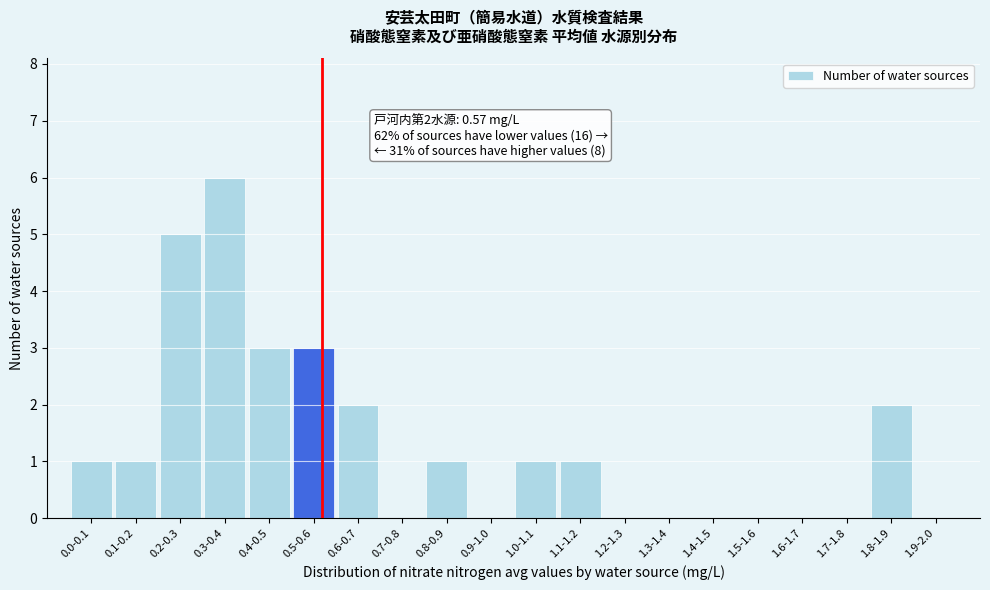

Reading left to right, list all the values displayed in this chart.

0.0-0.1=1	0.1-0.2=1	0.2-0.3=5	0.3-0.4=6	0.4-0.5=3	0.5-0.6=3	0.6-0.7=2	0.7-0.8=0	0.8-0.9=1	0.9-1.0=0	1.0-1.1=1	1.1-1.2=1	1.2-1.3=0	1.3-1.4=0	1.4-1.5=0	1.5-1.6=0	1.6-1.7=0	1.7-1.8=0	1.8-1.9=2	1.9-2.0=0